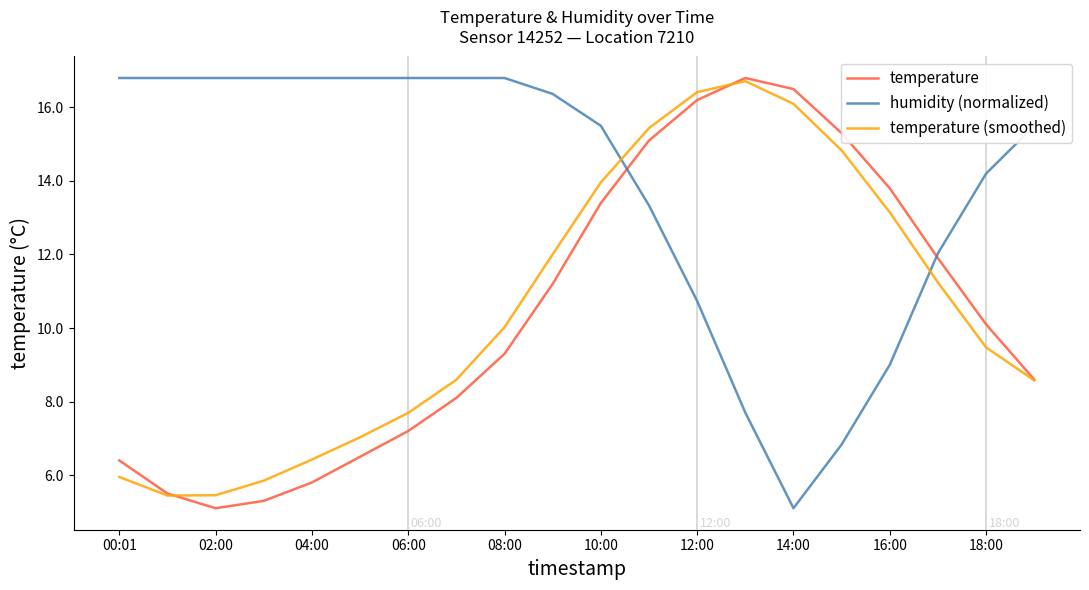

What is the maximum value shown in the chart?

16.8